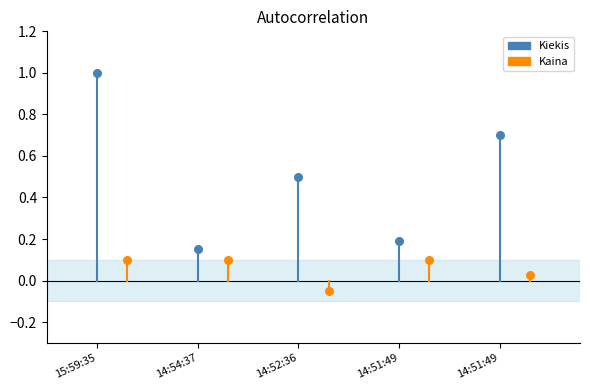

What are all the series names shown in the legend?

Kiekis, Kaina